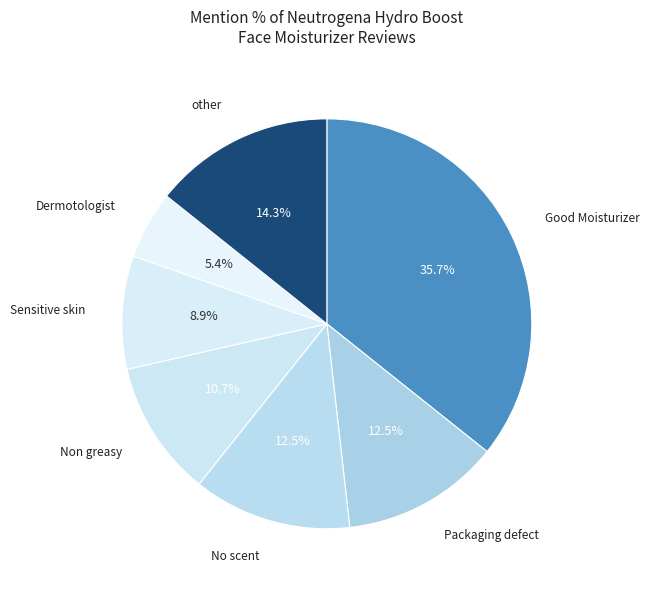

How many slices are in this pie chart?

7